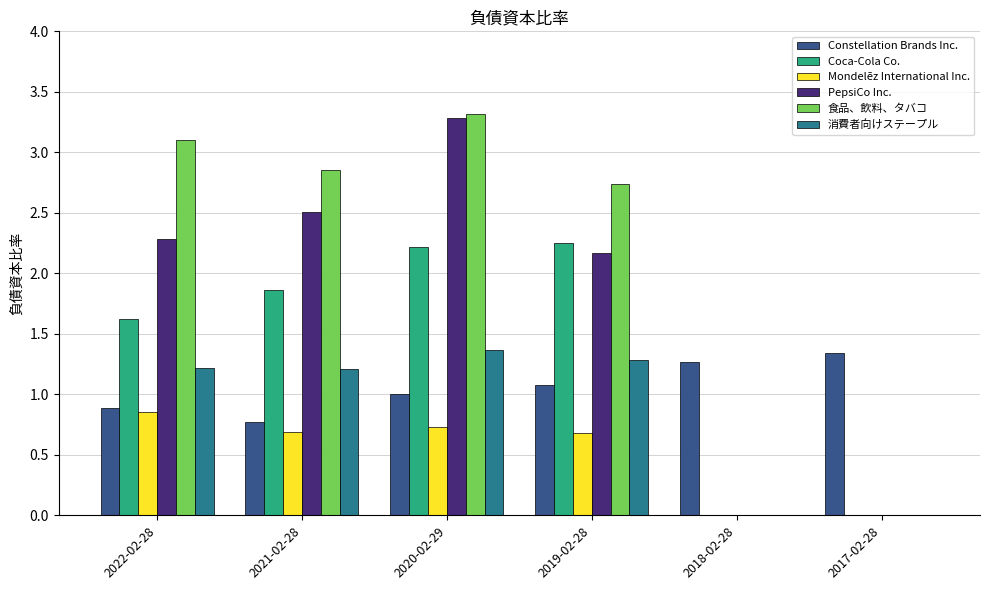

How many values in the 消費者向けステープル series exceed 1?

4